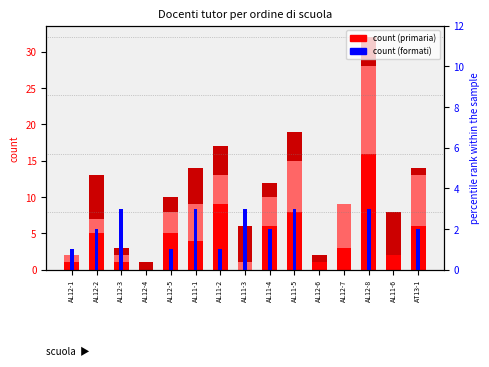

What is the label of the 8th bar from the left?

AL11-3